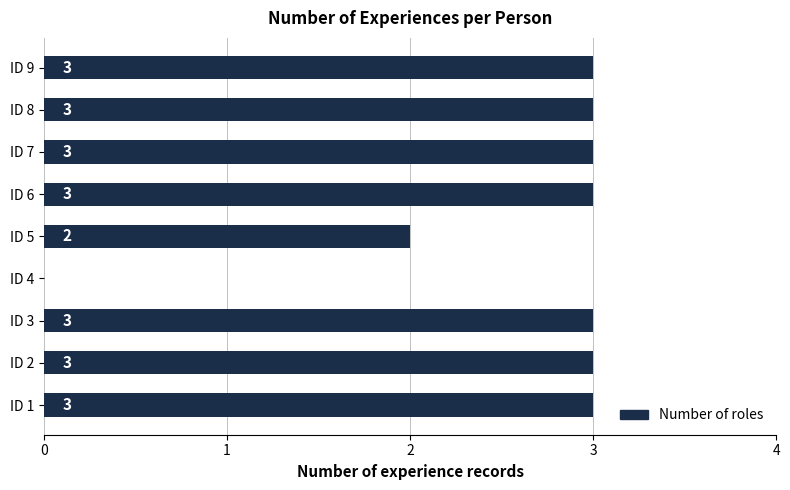

True or false: the data shows -1 at ID 4.

False